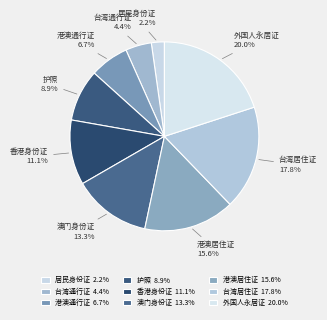

What percentage is the 澳门身份证 slice, to the nearest percent?

13%